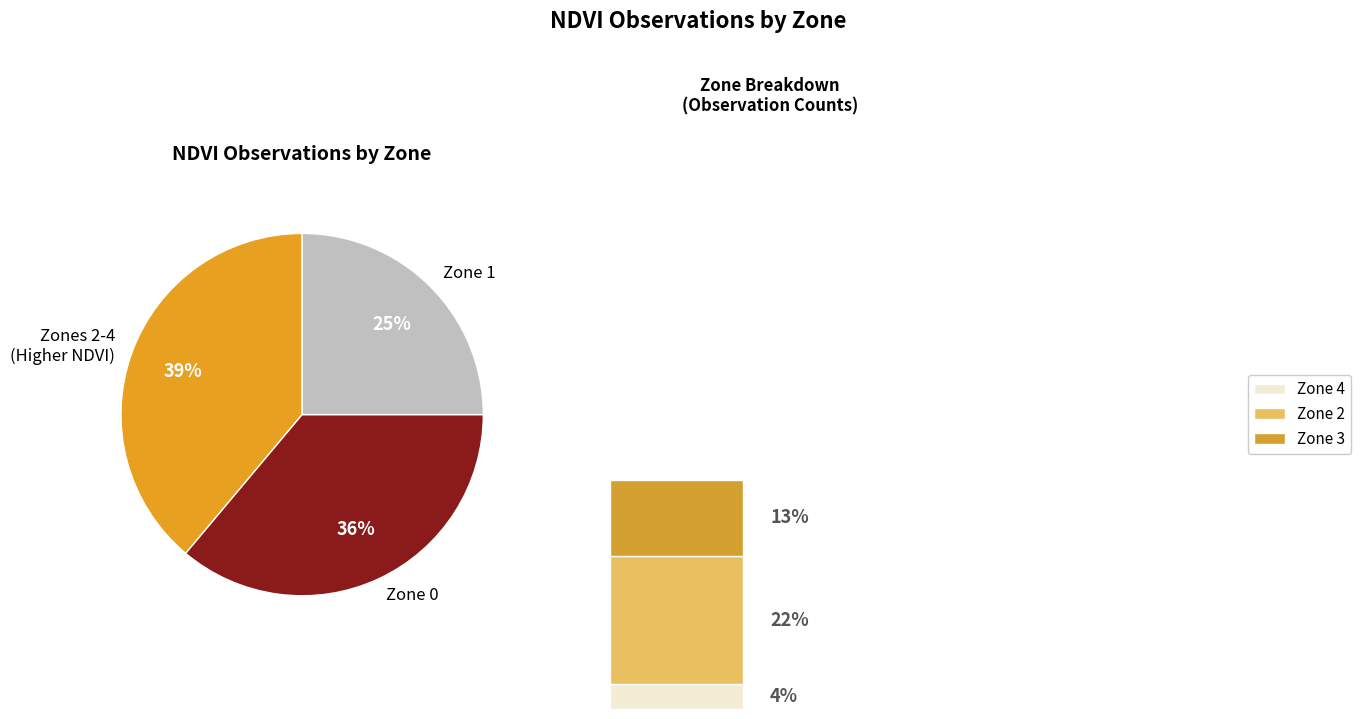

Is it true that Zone 3 is 1% of the pie?

False